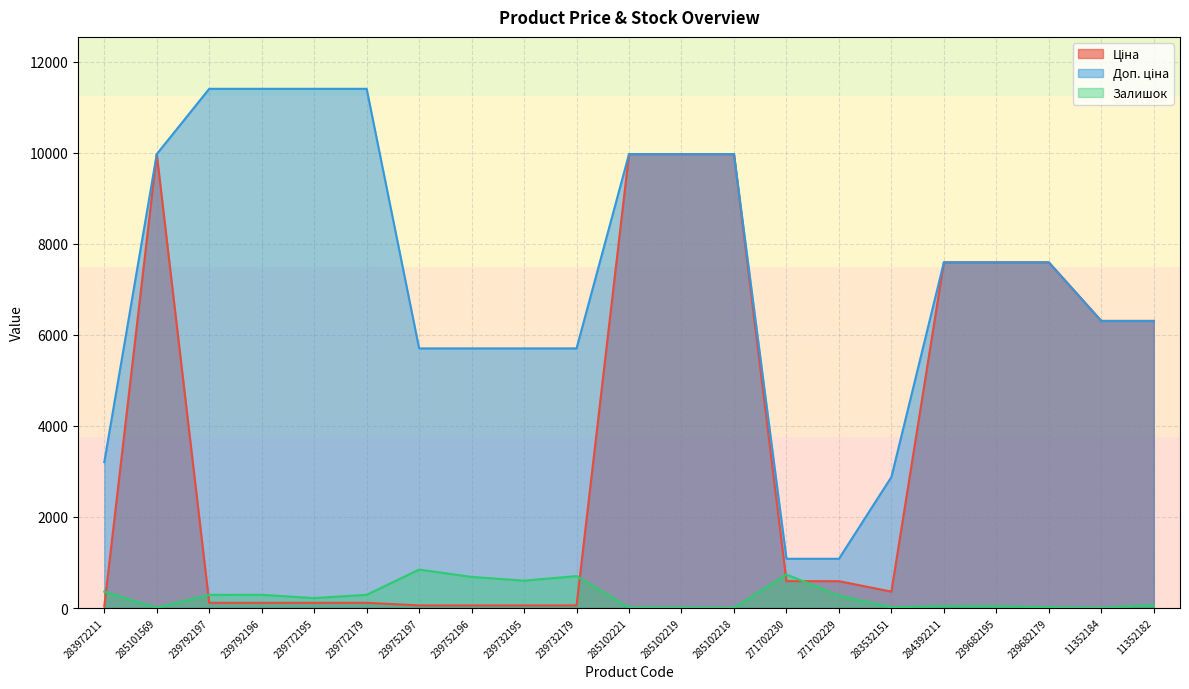

What is the total value across all series at 239682179?

15210.1